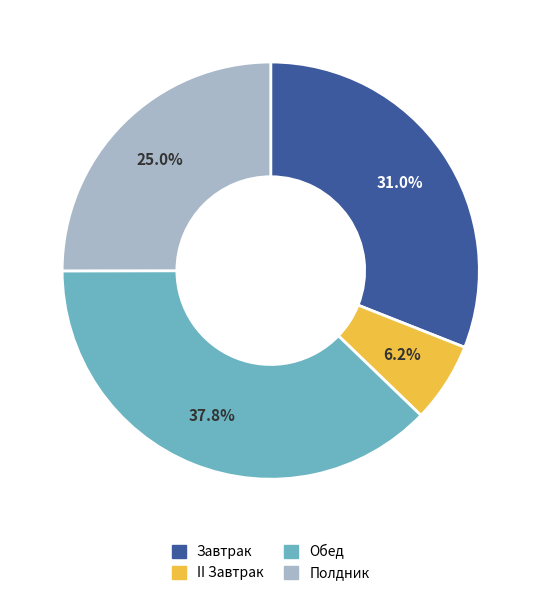

Which category has the smallest portion of the pie?

II Завтрак